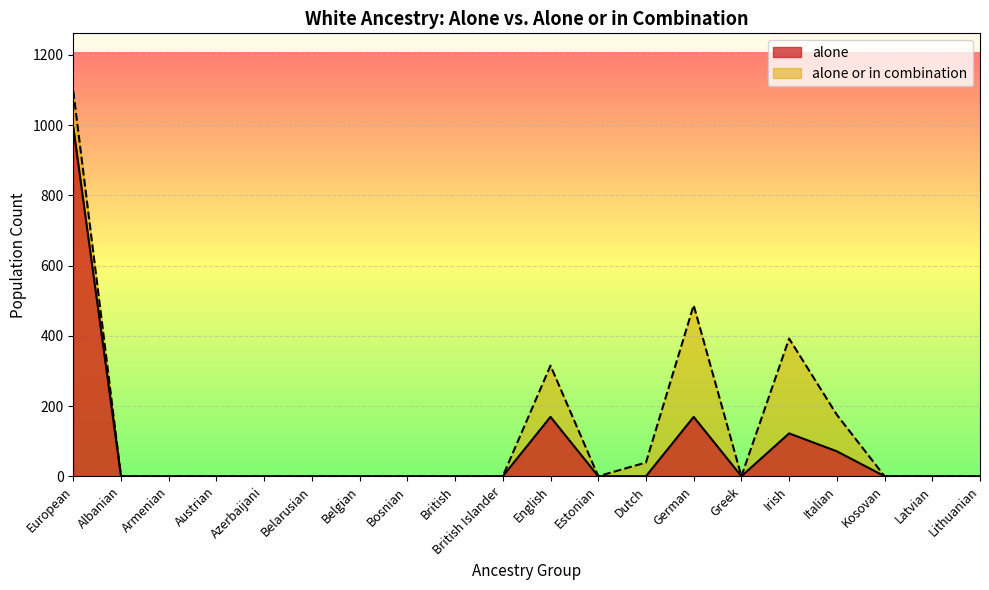

True or false: alone or in combination and alone intersect in this chart.

False